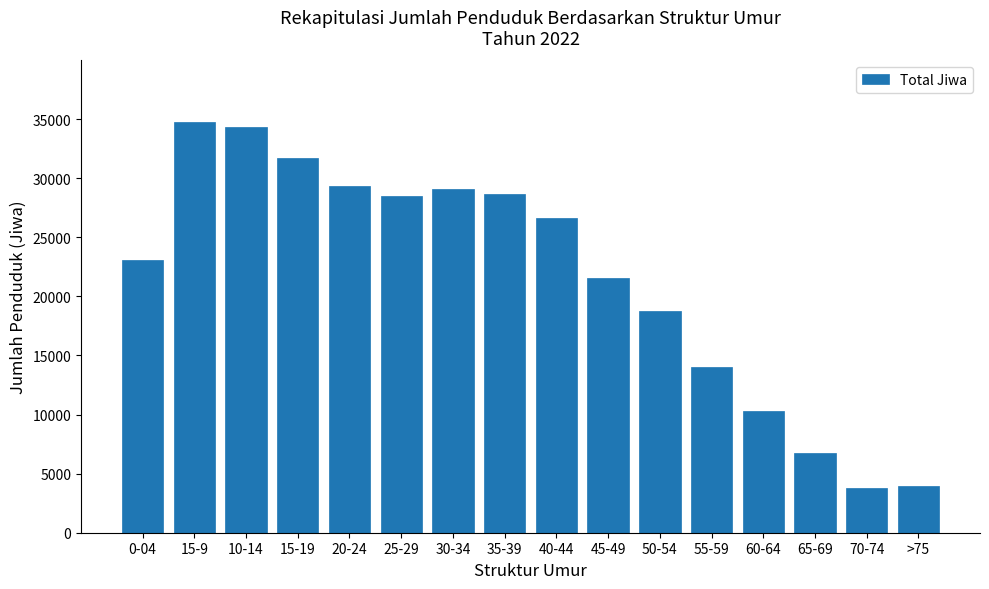

Is it true that the value at 0-04 is 23043?

True